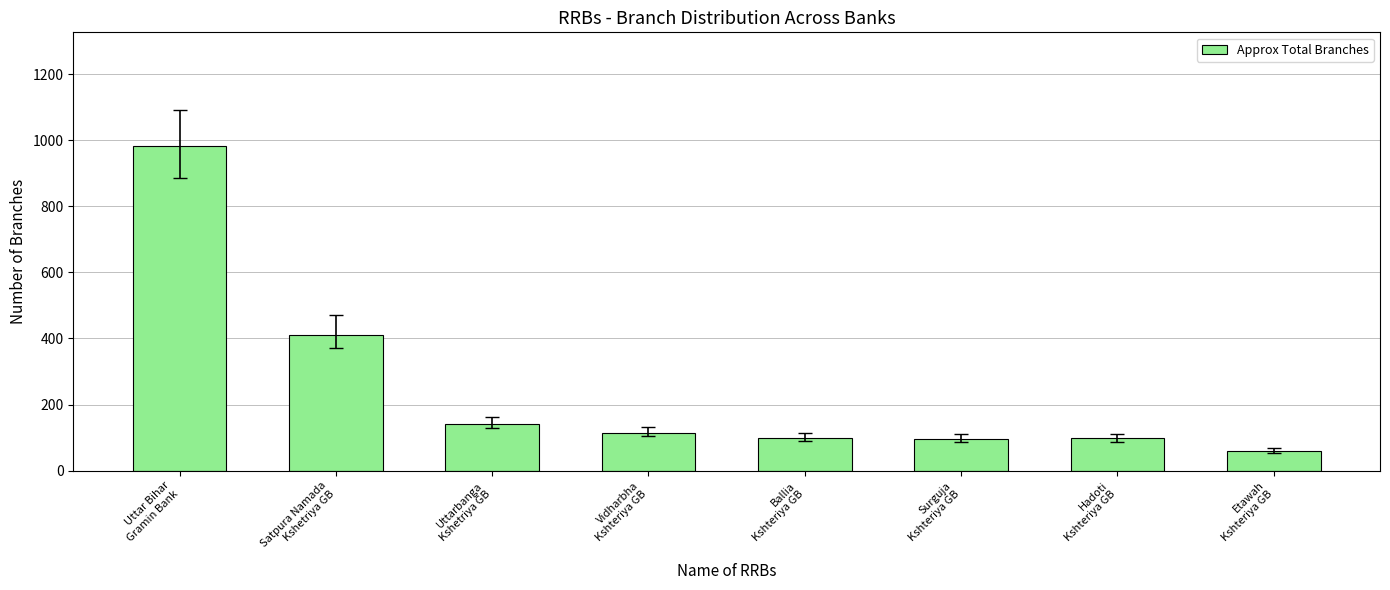

Which category has the highest value across all series?

Uttar Bihar
Gramin Bank